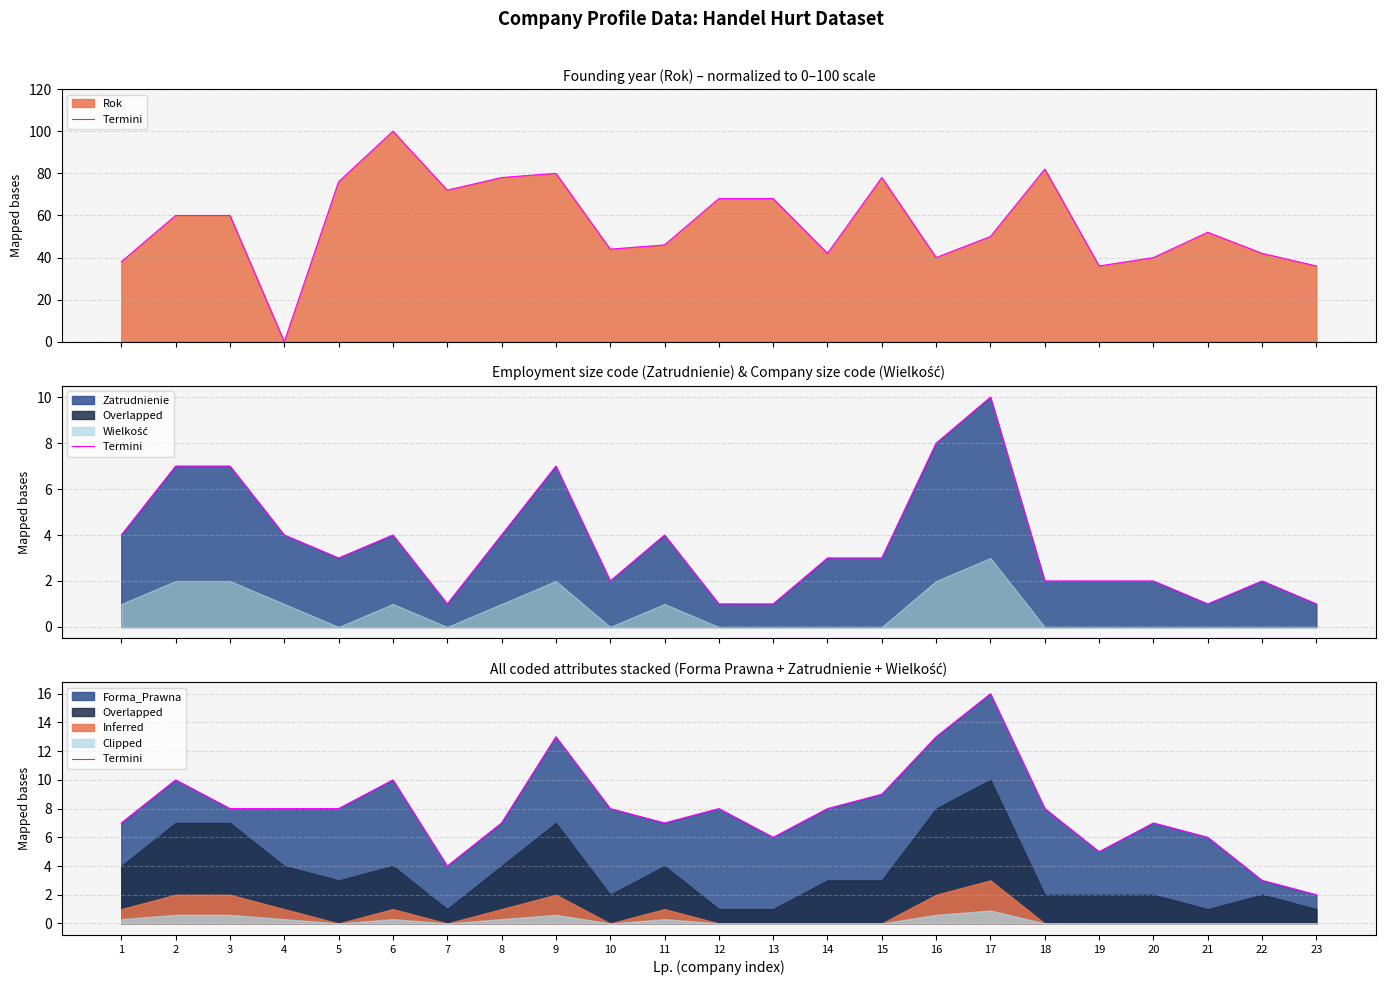

How many points are higher than both their immediate neighbors (excluding endpoints)?

6